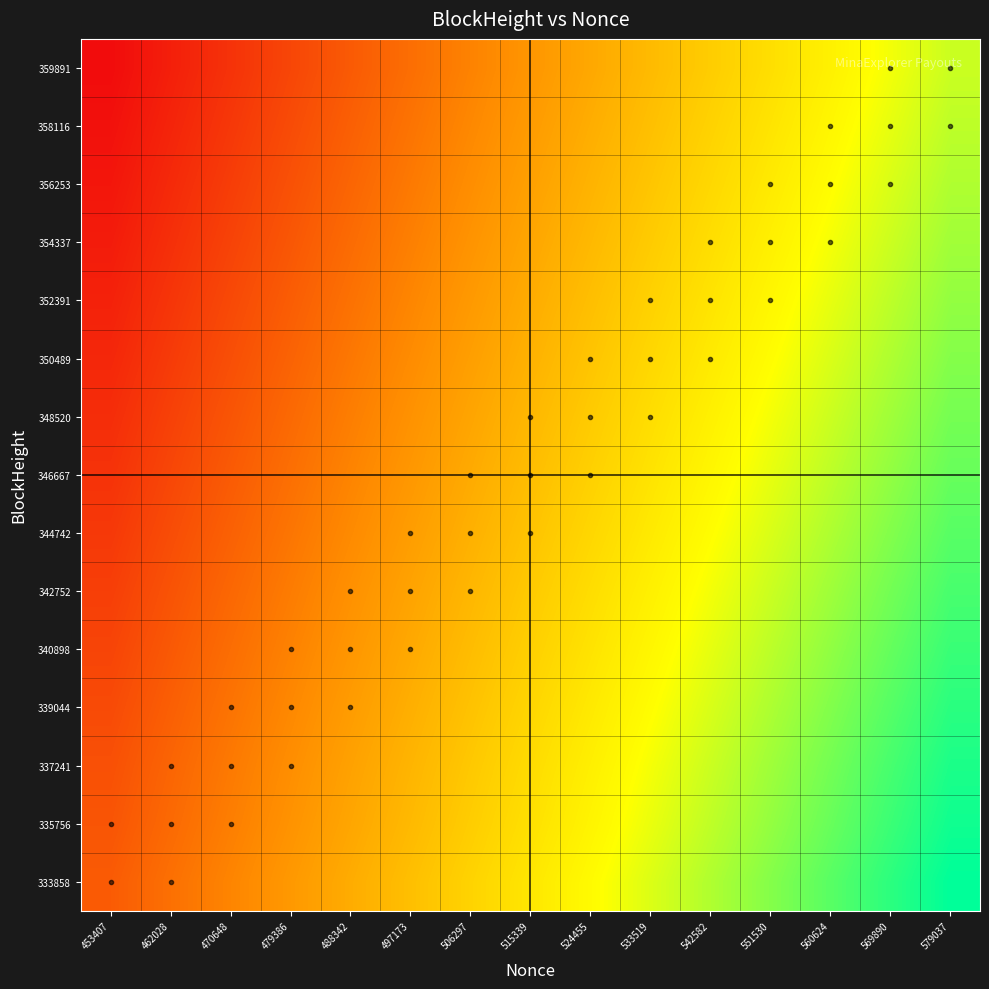

What is the total value across all series at 551530?

23.9